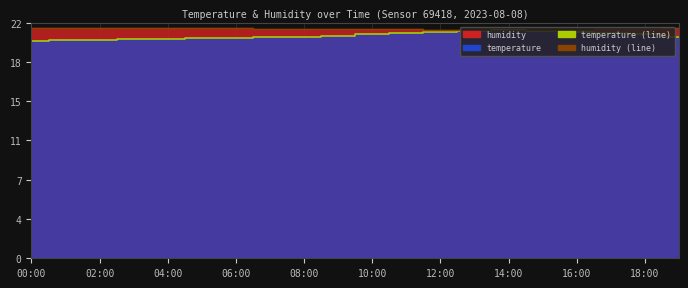

How many humidity (line) values are between 21 and 22?

20